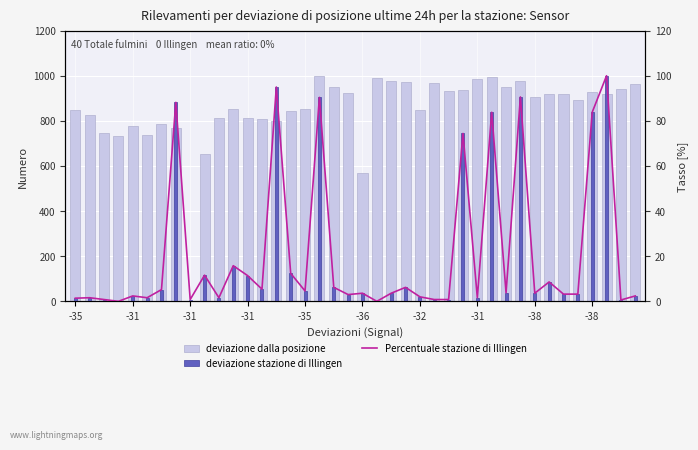

At which label does deviazione dalla posizione first exceed 907?

17